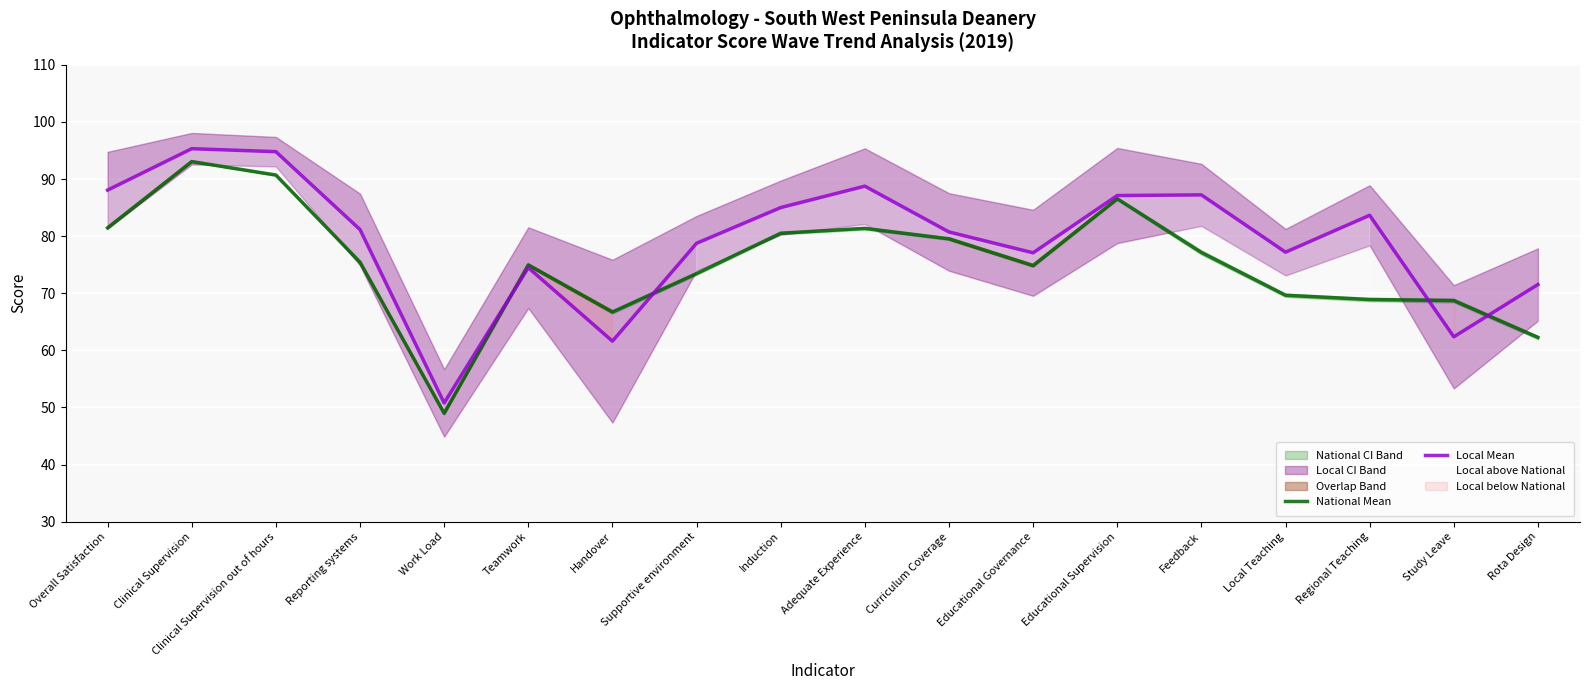

At how many categories does at least one series exceed 78?

11